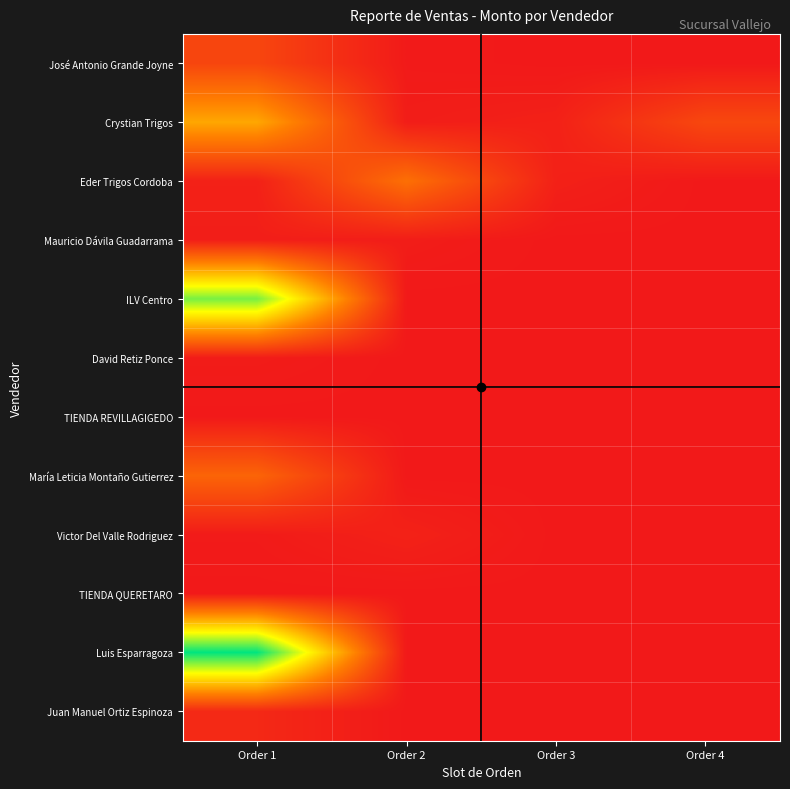

Reading left to right, list all the values displayed in this chart.

José Antonio Grande Joyne: Order 1=73000.0	Order 2=2394.0	Order 3=0.0	Order 4=0.0
Crystian Trigos: Order 1=220020.0	Order 2=7203.0	Order 3=13313.3	Order 4=76500.0
Eder Trigos Cordoba: Order 1=13125.0	Order 2=142042.0	Order 3=12845.0	Order 4=0.0
Mauricio Dávila Guadarrama: Order 1=8812.6	Order 2=6848.8	Order 3=0.0	Order 4=0.0
ILV Centro: Order 1=425000.0	Order 2=0.0	Order 3=0.0	Order 4=0.0
David Retiz Ponce: Order 1=5712.0	Order 2=0.0	Order 3=0.0	Order 4=0.0
TIENDA REVILLAGIGEDO: Order 1=0.0	Order 2=0.0	Order 3=0.0	Order 4=0.0
María Leticia Montaño Gutierrez: Order 1=123668.9	Order 2=0.0	Order 3=0.0	Order 4=0.0
Victor Del Valle Rodriguez: Order 1=3362.1	Order 2=14134.4	Order 3=0.0	Order 4=0.0
TIENDA QUERETARO: Order 1=0.0	Order 2=0.0	Order 3=0.0	Order 4=0.0
Luis Esparragoza: Order 1=503400.0	Order 2=0.0	Order 3=0.0	Order 4=0.0
Juan Manuel Ortiz Espinoza: Order 1=25695.9	Order 2=0.0	Order 3=0.0	Order 4=0.0